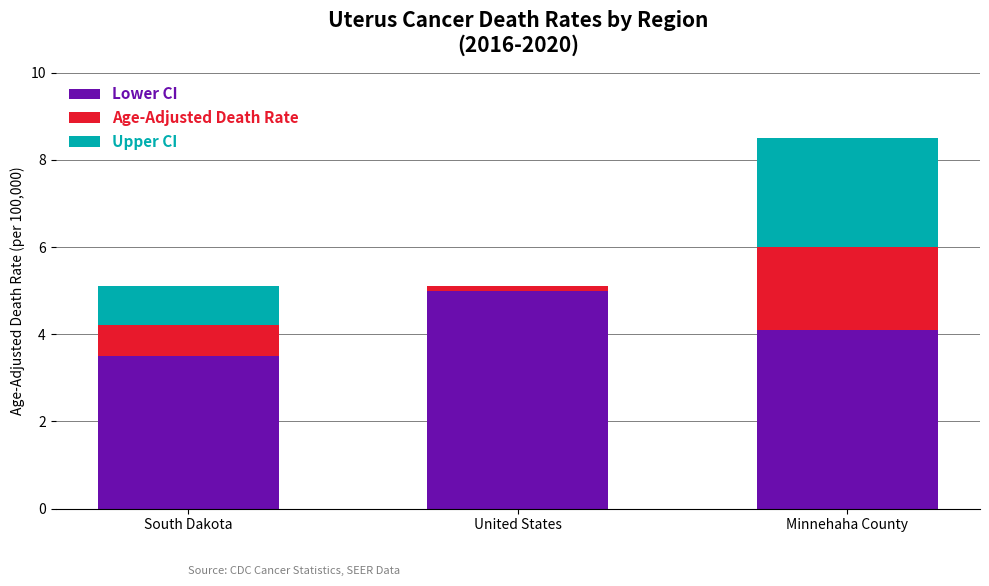

What is the total value across all series at South Dakota?

5.1